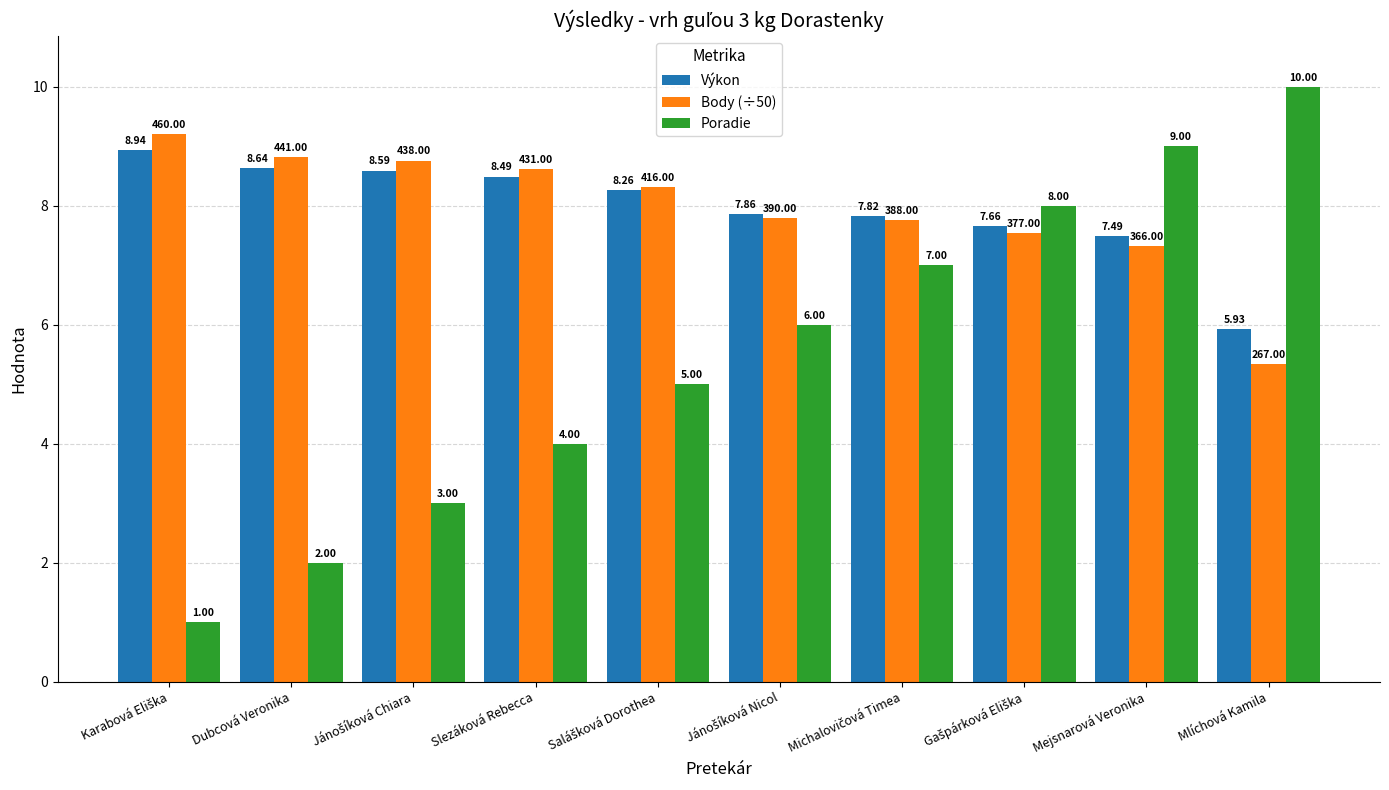

What is the spread (max minus min) of values at Slezáková Rebecca?

4.6